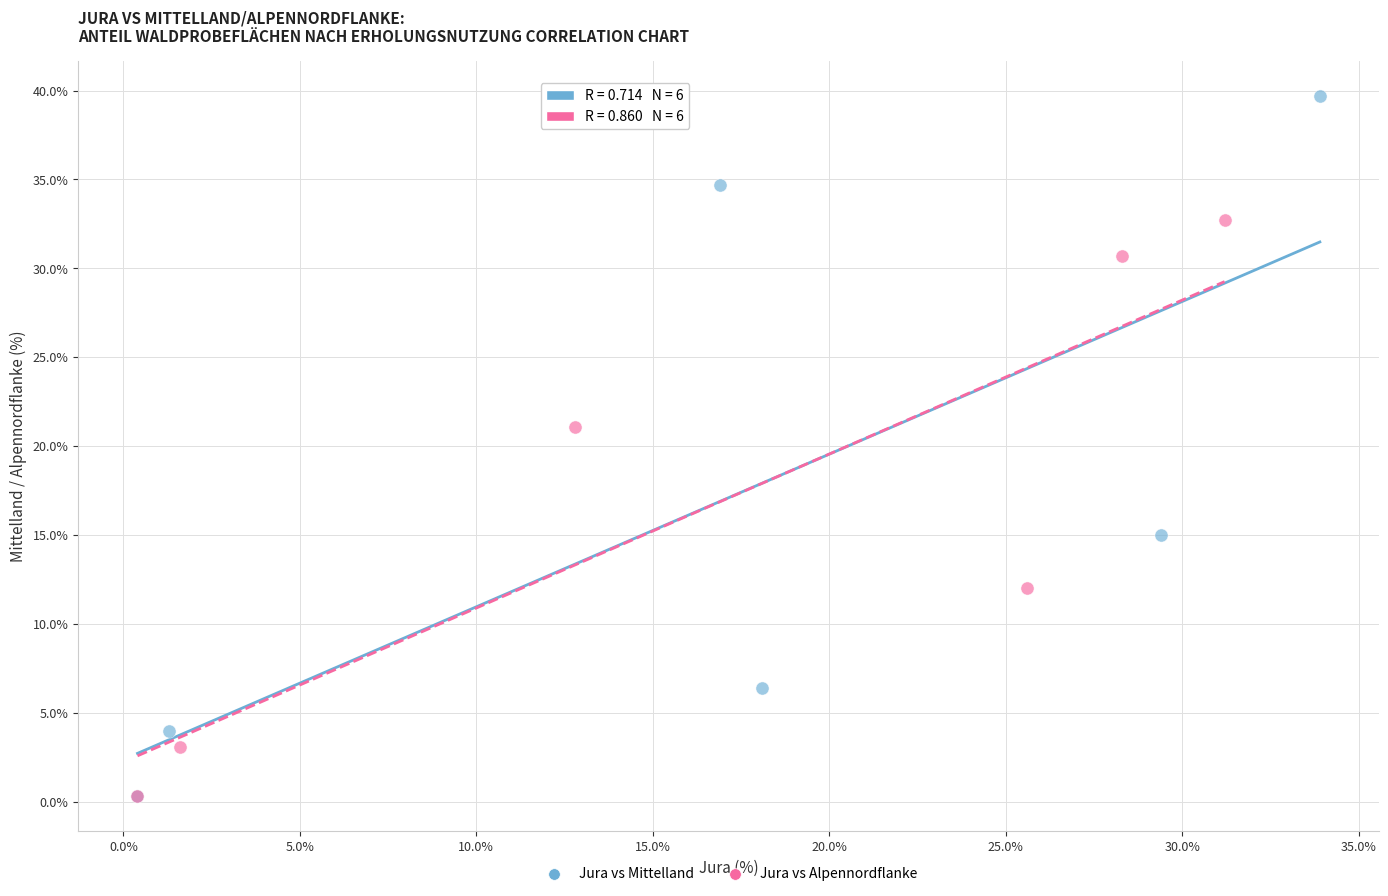

Which series contains the highest Y value?

Jura vs Mittelland